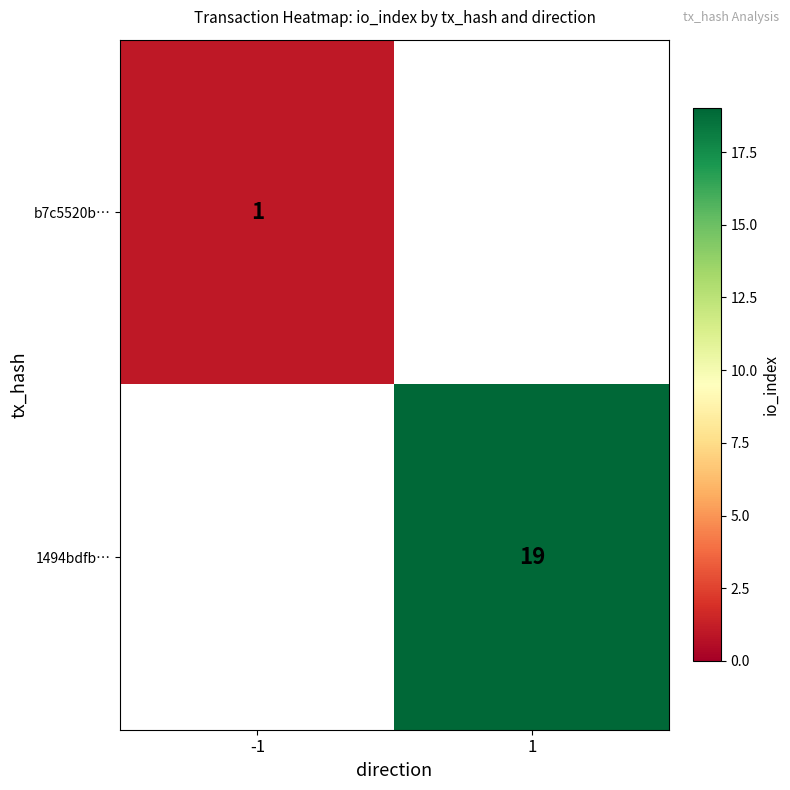

The b7c5520b… series shows 1 at -1. True or false?

True